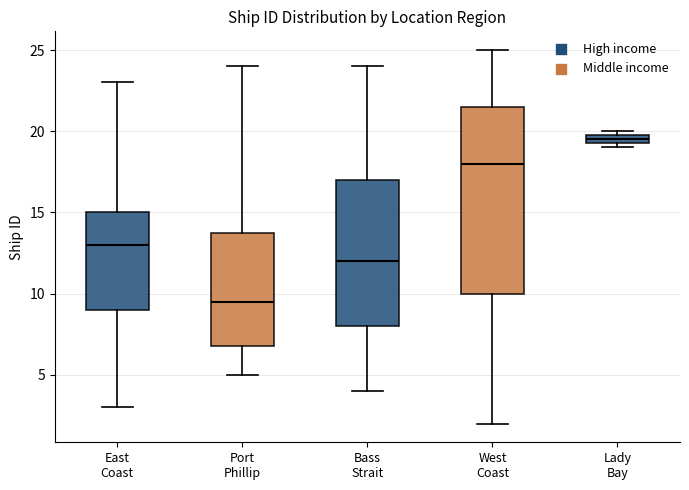

Which box's median line is the highest?

Lady Bay